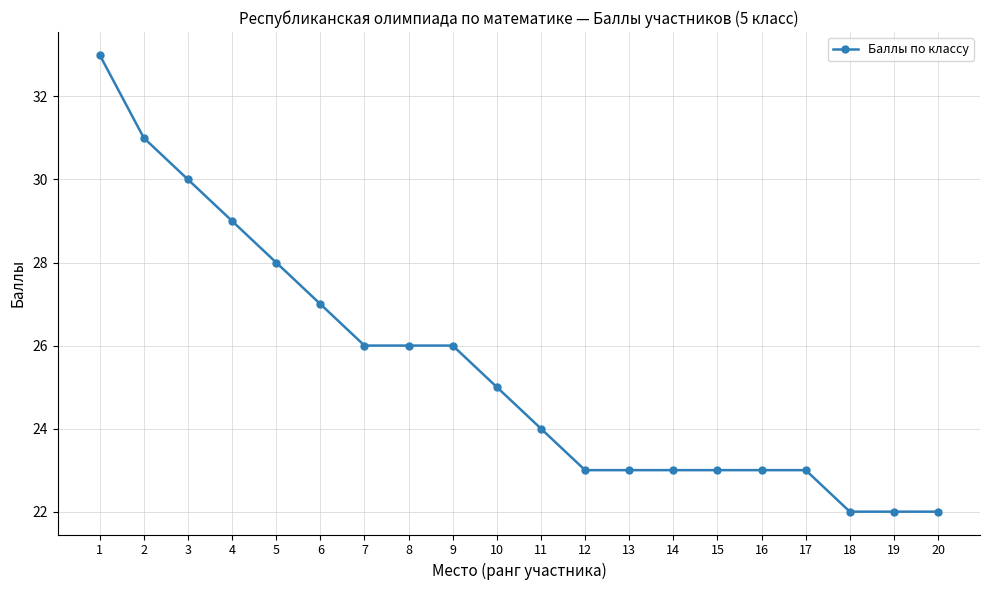

Reading left to right, extract all data points from this chart.

1=33	2=31	3=30	4=29	5=28	6=27	7=26	8=26	9=26	10=25	11=24	12=23	13=23	14=23	15=23	16=23	17=23	18=22	19=22	20=22